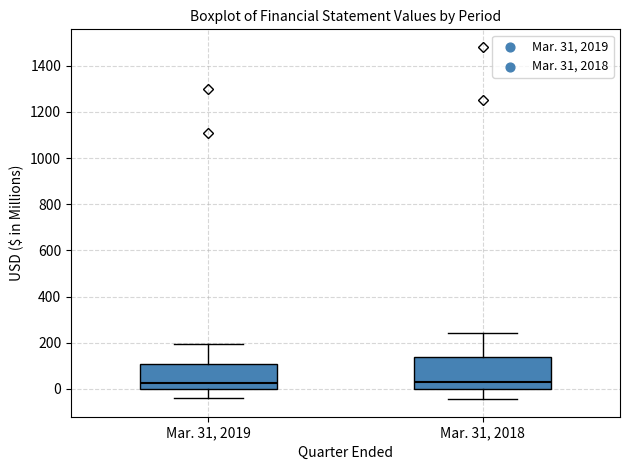

Comparing the boxes themselves (not the whiskers), which one is the tallest?

Mar. 31, 2018